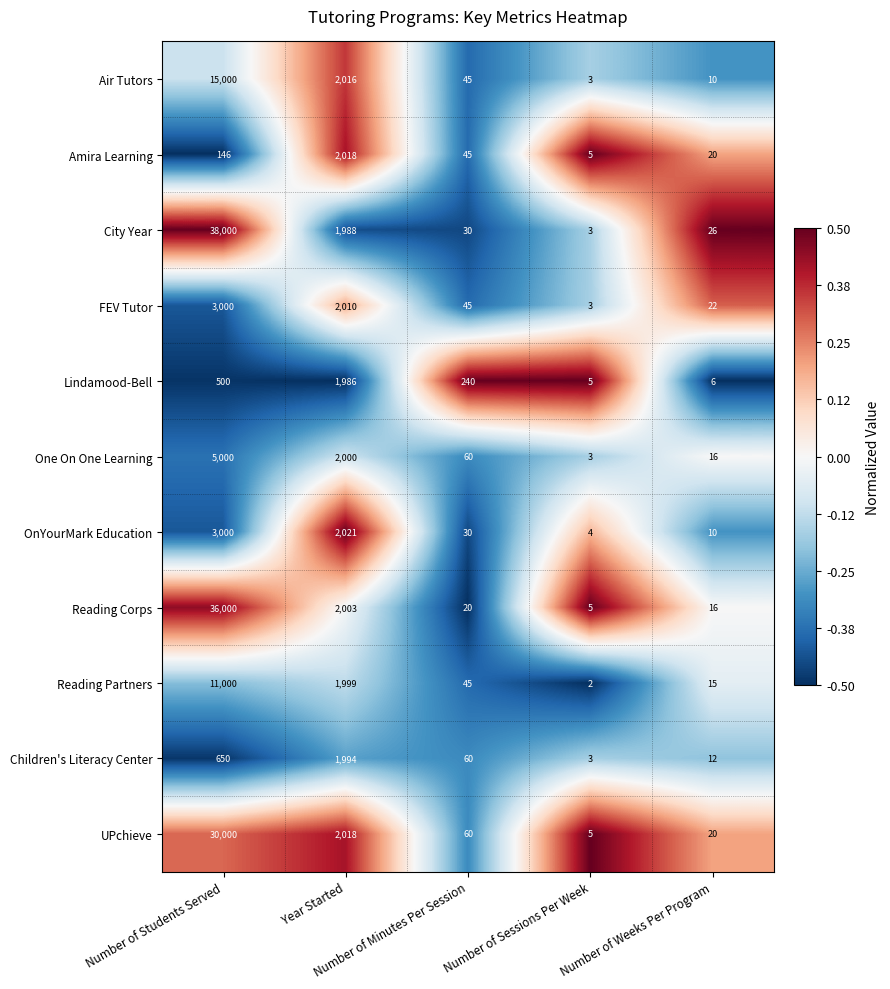

What is the maximum value shown in the chart?

38000